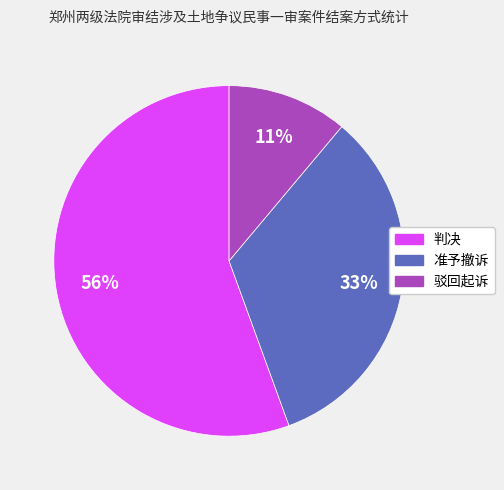

To the nearest percent, what portion does 准予撤诉 represent?

33%